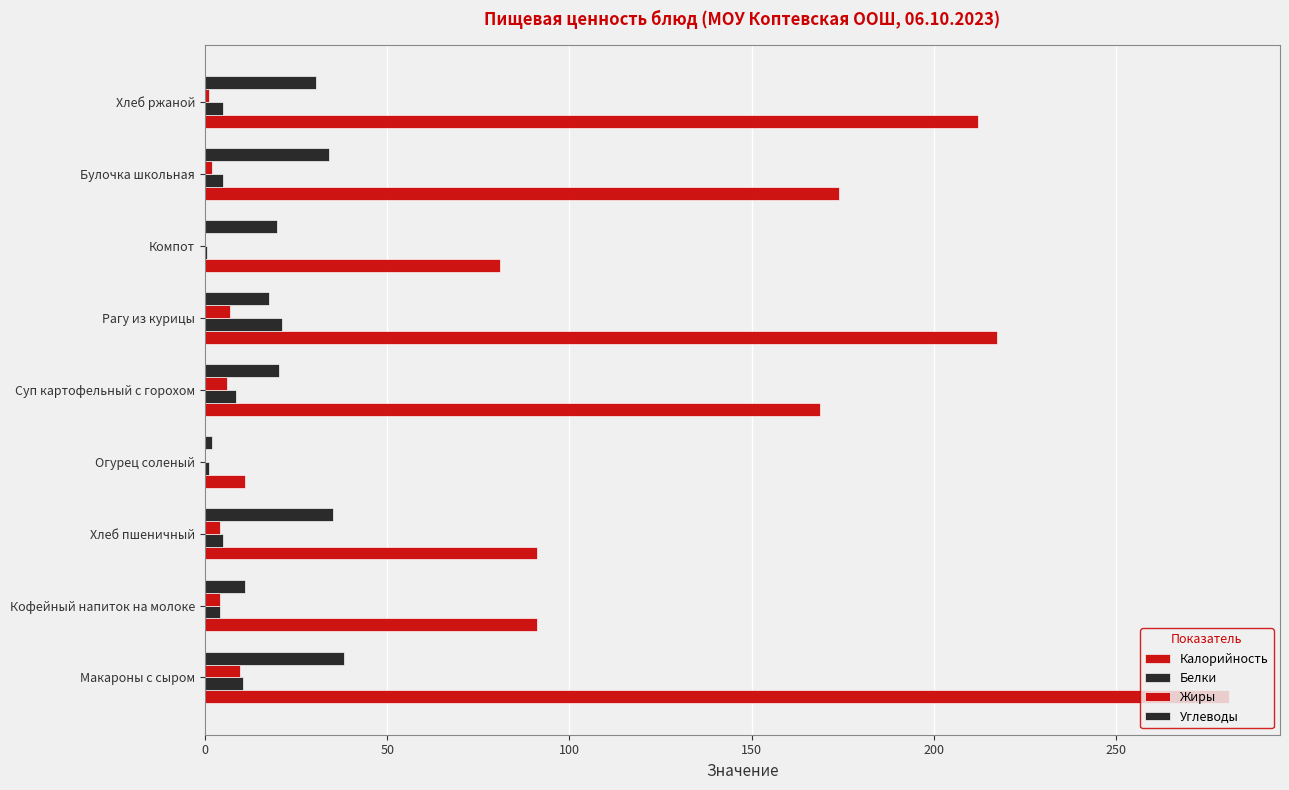

What is the difference between the maximum and minimum values in the Жиры series?

9.6